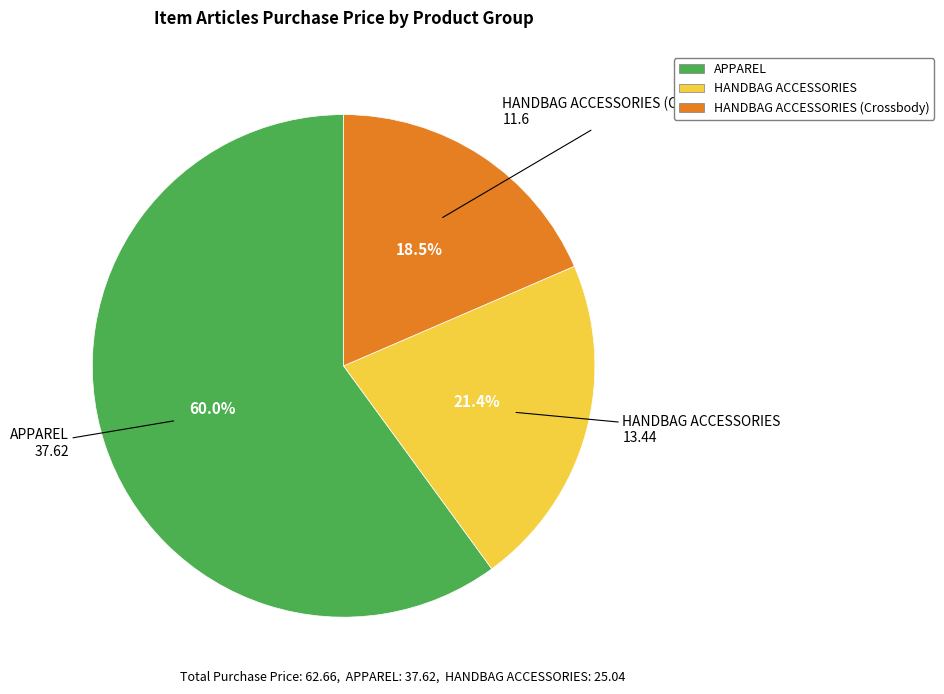

What is the largest slice in the pie chart?

APPAREL